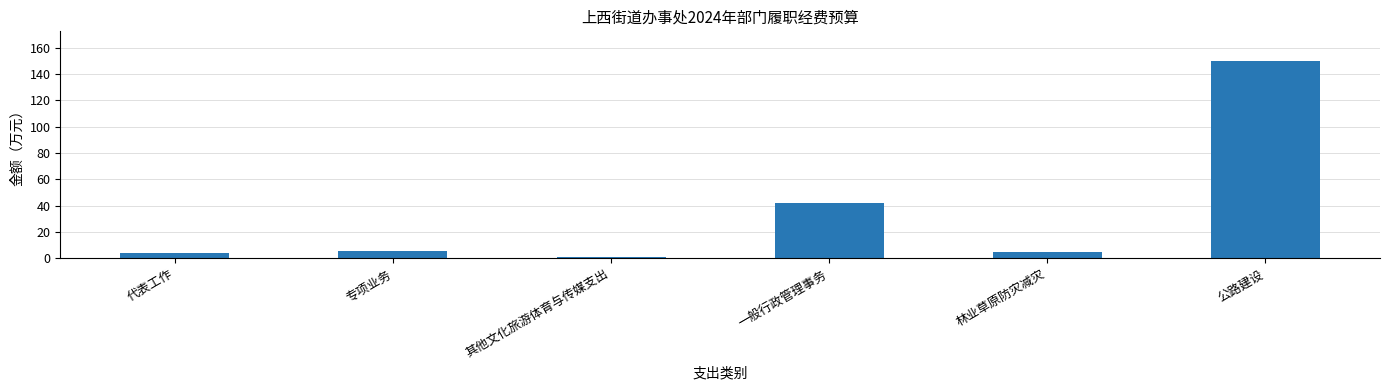

What is the smallest value displayed?

0.7